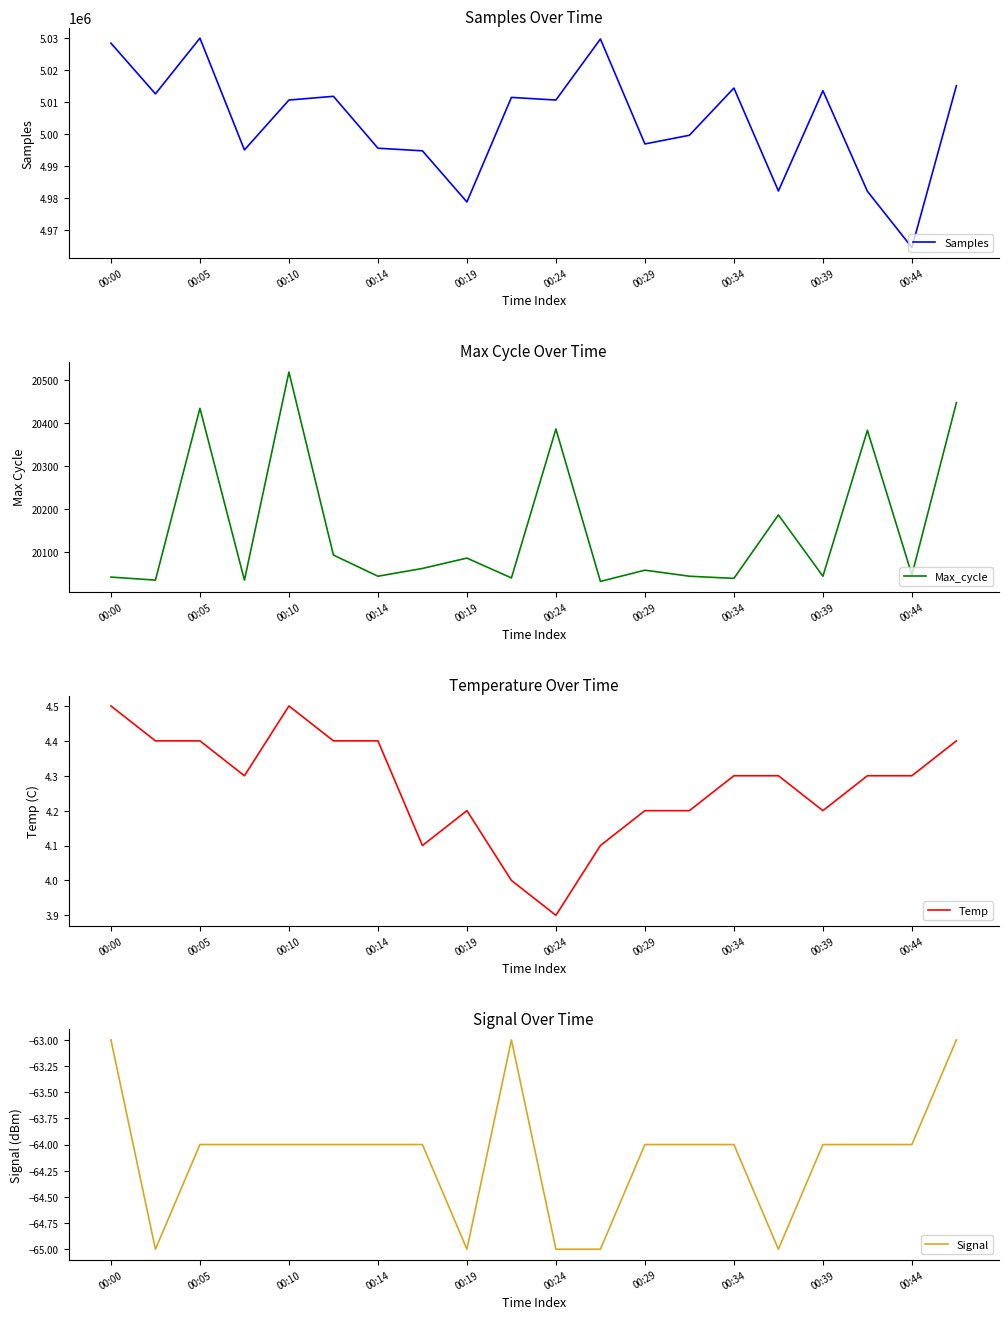

The Max_cycle series shows 34598 at 00:24. True or false?

False